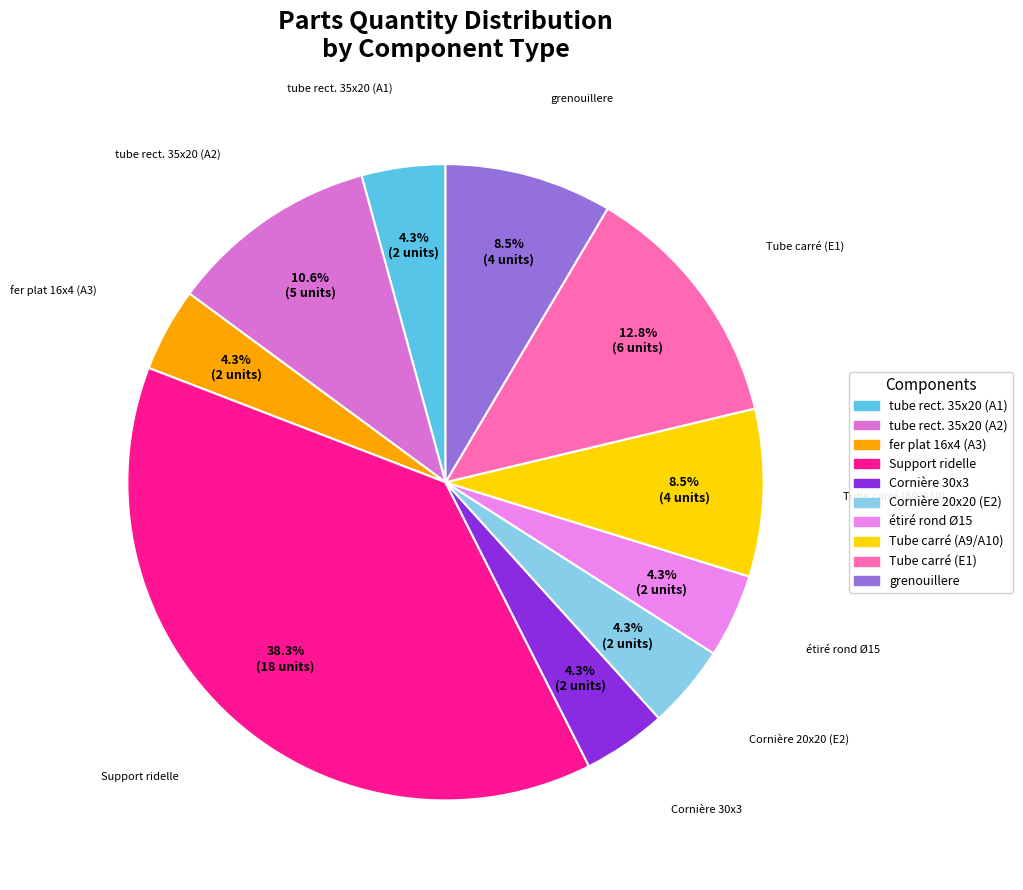

How many segments does this pie chart have?

10